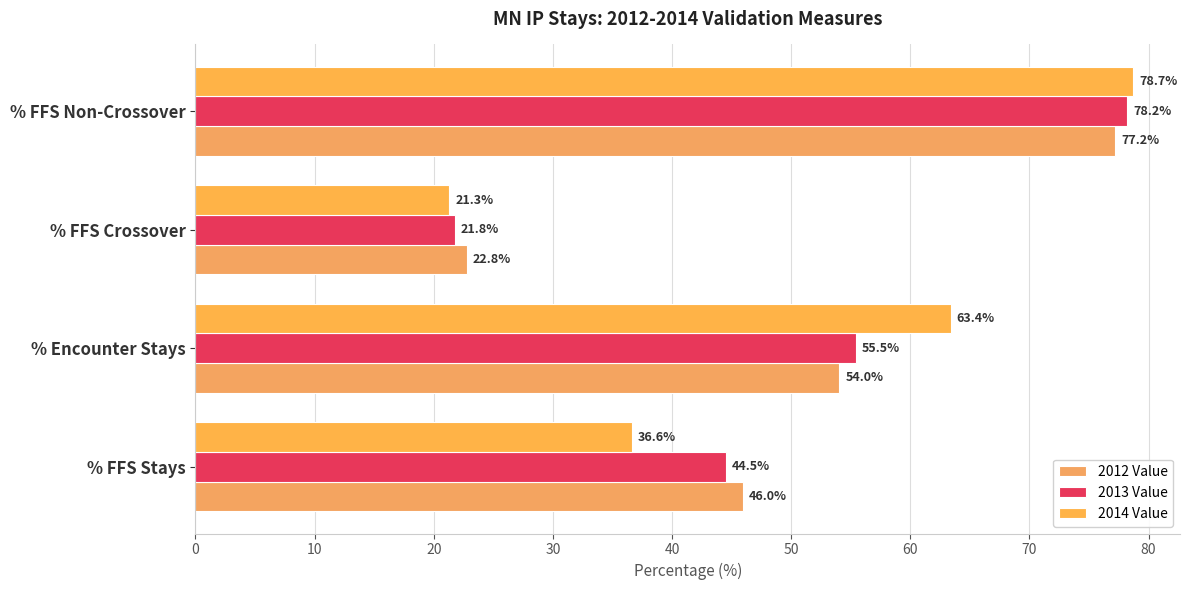

Reading right to left, extract all data points from this chart.

2012 Value: 77.2	22.8	54.0	46.0
2013 Value: 78.2	21.8	55.5	44.5
2014 Value: 78.7	21.3	63.4	36.6